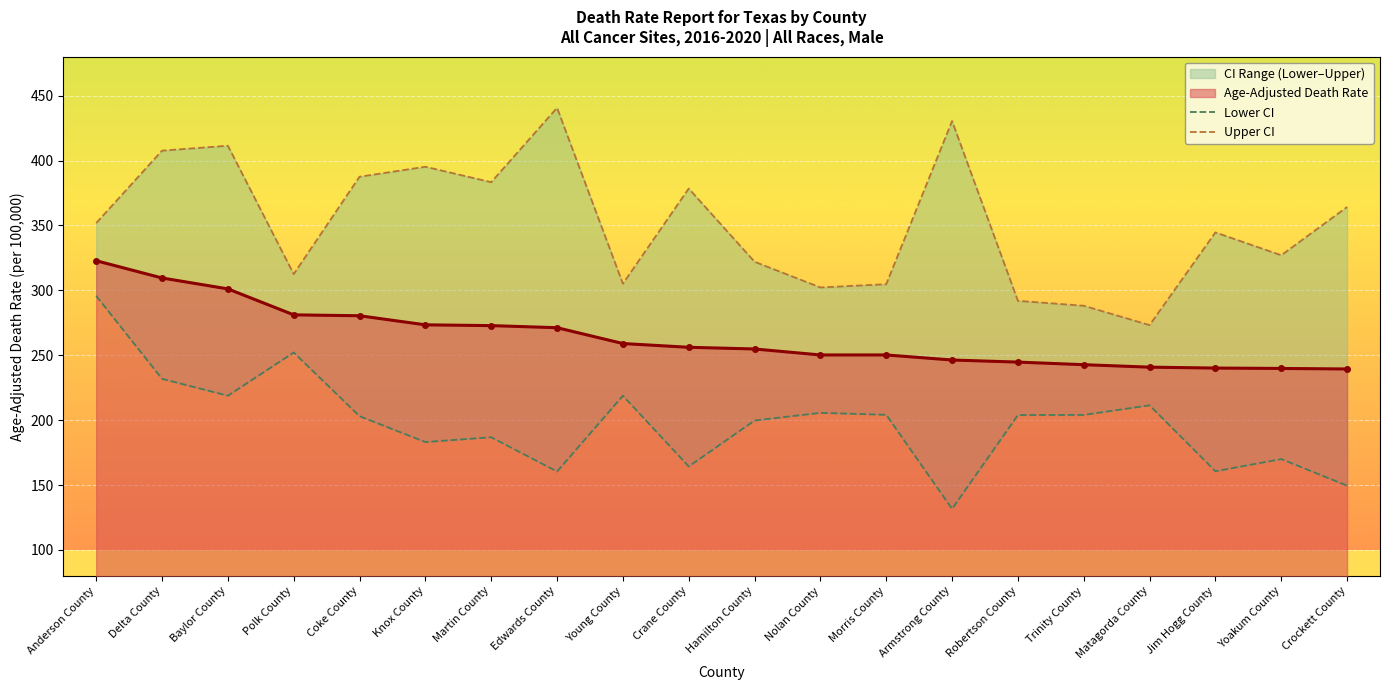

What is the value of the Age-Adjusted Death Rate point at the 2nd from the left?

309.5